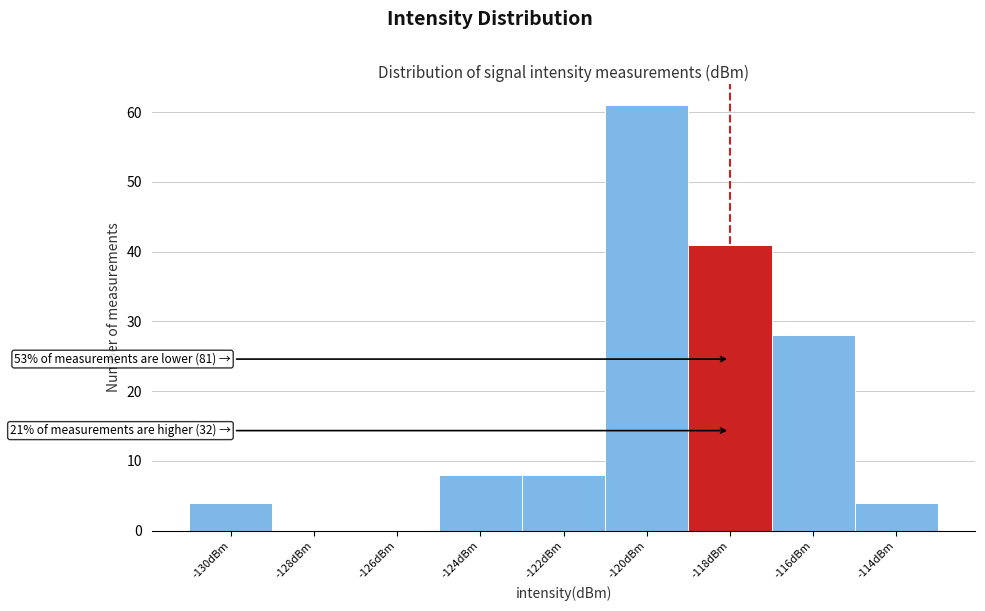

Reading left to right, what are all the values shown in this chart?

-130dBm=4	-128dBm=0	-126dBm=0	-124dBm=8	-122dBm=8	-120dBm=61	-118dBm=41	-116dBm=28	-114dBm=4